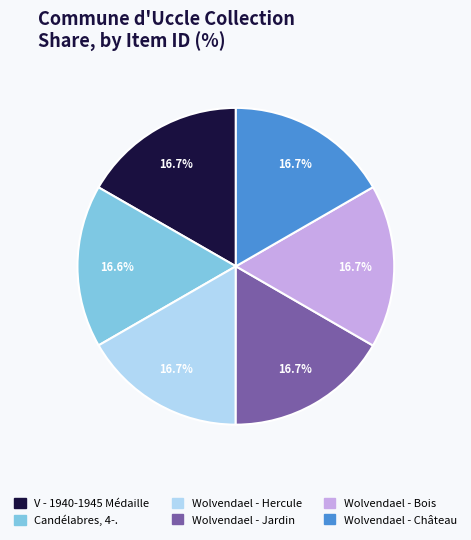

What percentage do Candélabres, 4-. and Wolvendael - Jardin together represent?

33.3%